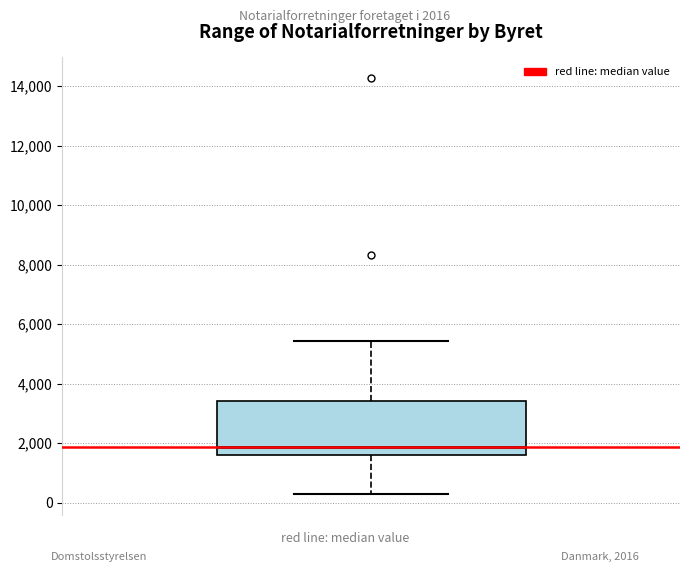

Transcribe this box plot: give where the median line is, the range the box spans, and where the two whiskers end, as read against the y-axis. The values are not printed on the chart, so give them approximately, as read against the axis.

median 1800, box 1600 to 3400, whiskers 200 to 5400